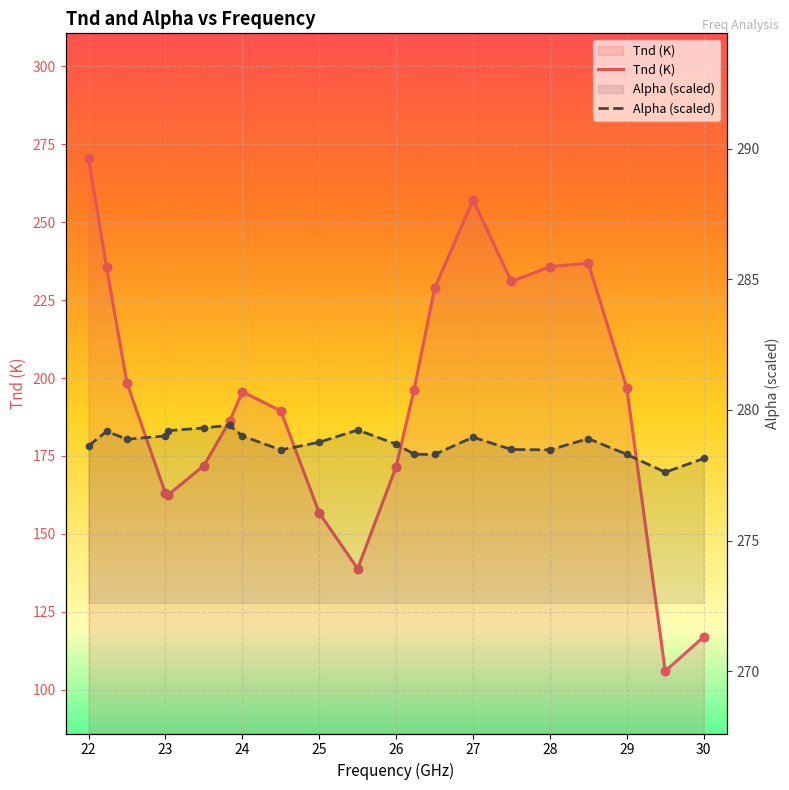

Which series reaches the minimum Y coordinate?

Tnd (K)